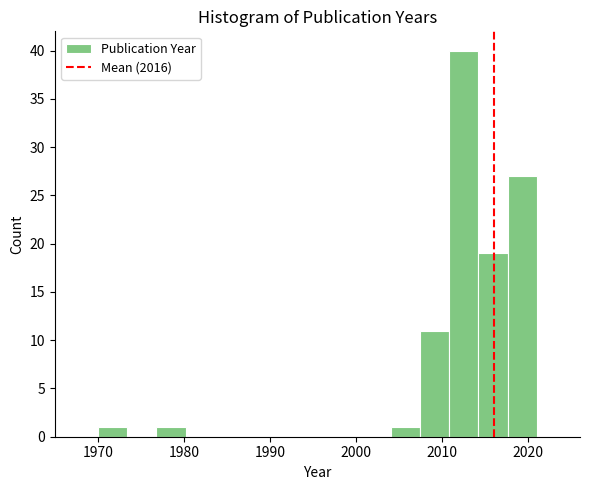

Read against the x-axis, roughly where is the centre of the tallest bar?

2013